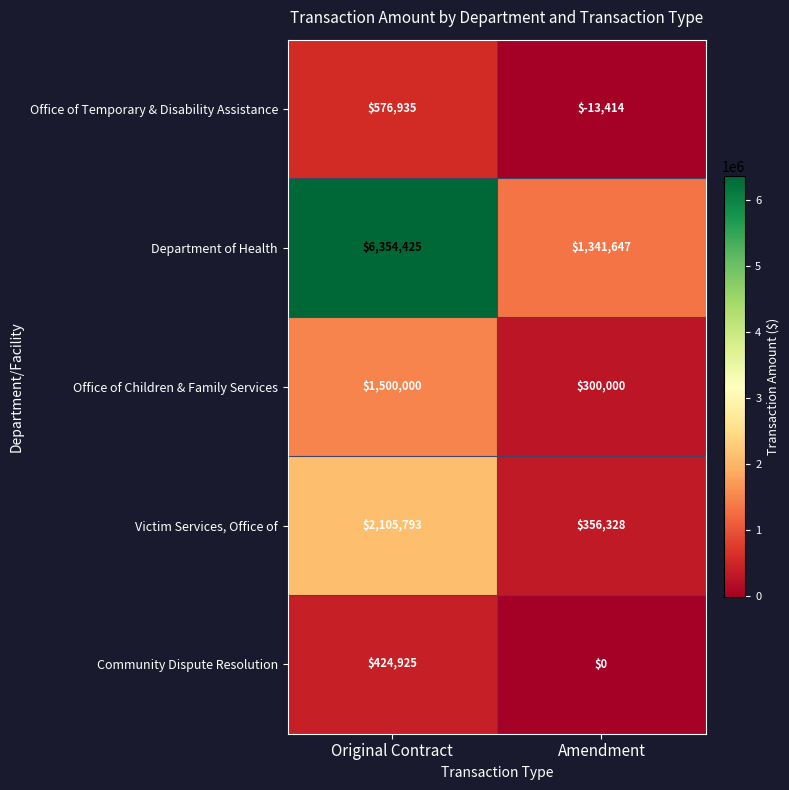

What is the sum of the Community Dispute Resolution values at Amendment and Original Contract?

424925